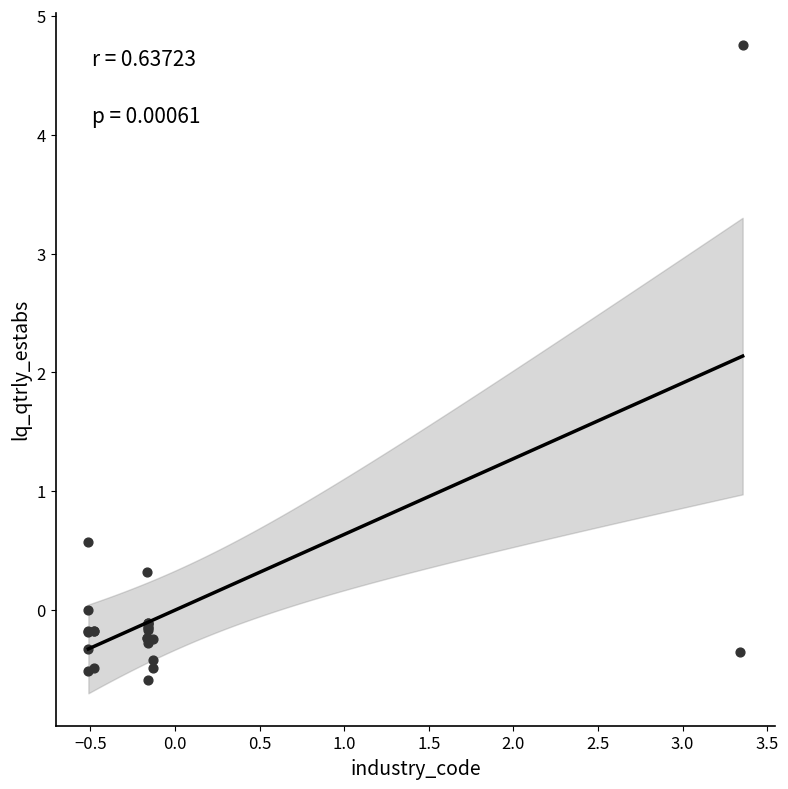

What Y value in the scatter plot is closest to 2?

0.6